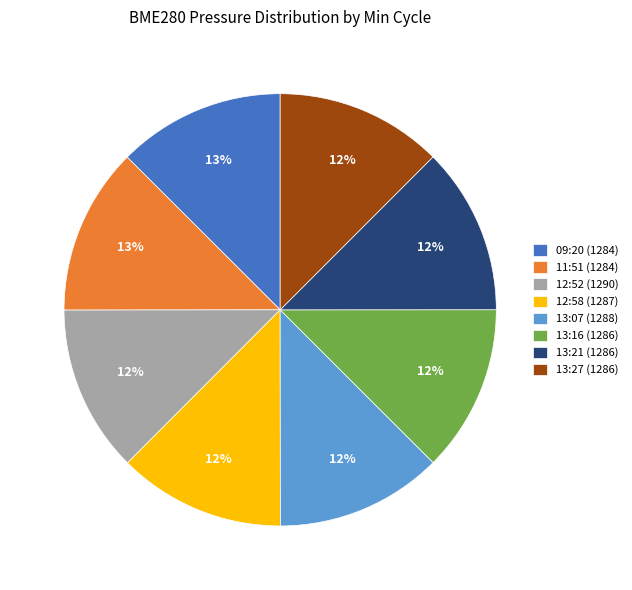

True or false: 09:20 (1284) accounts for 3% of the total.

False